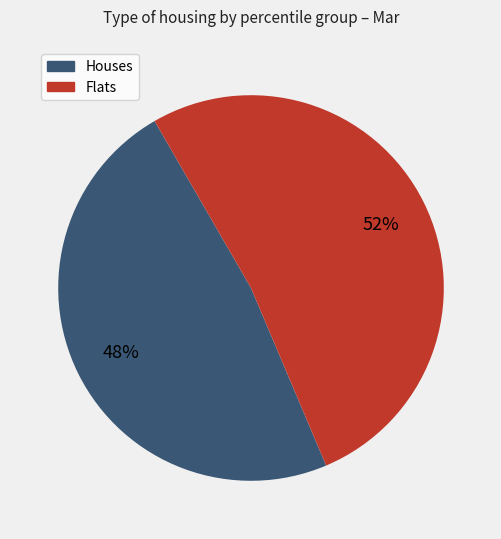

Is there any slice that represents more than half of the pie?

Yes